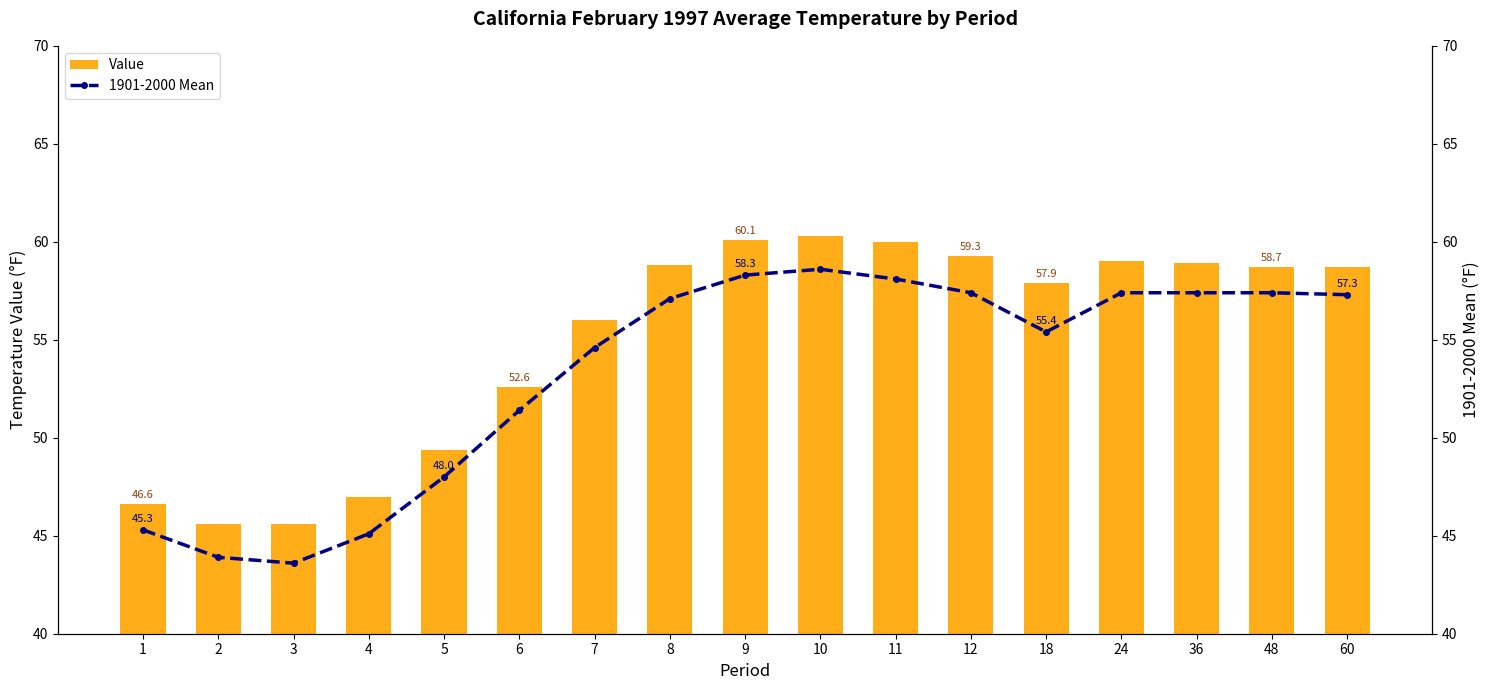

What is the total value across all series at 12?

116.7